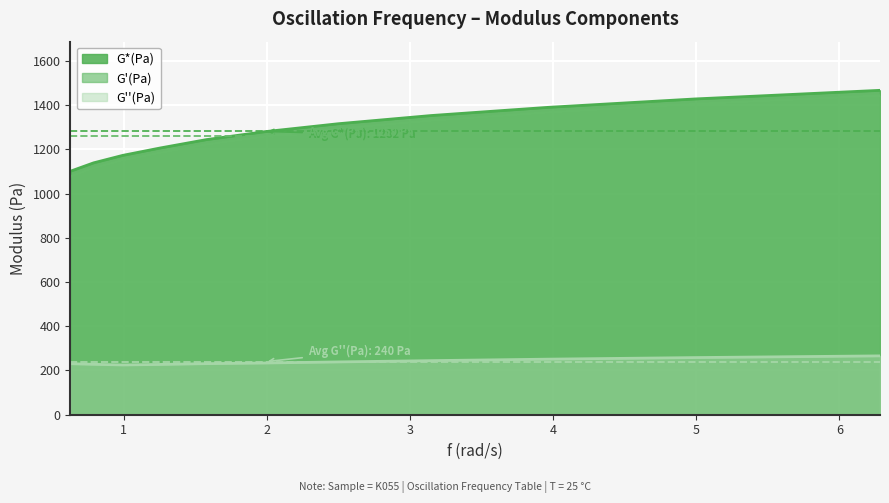

Which series has the largest total across all categories?

G*(Pa)